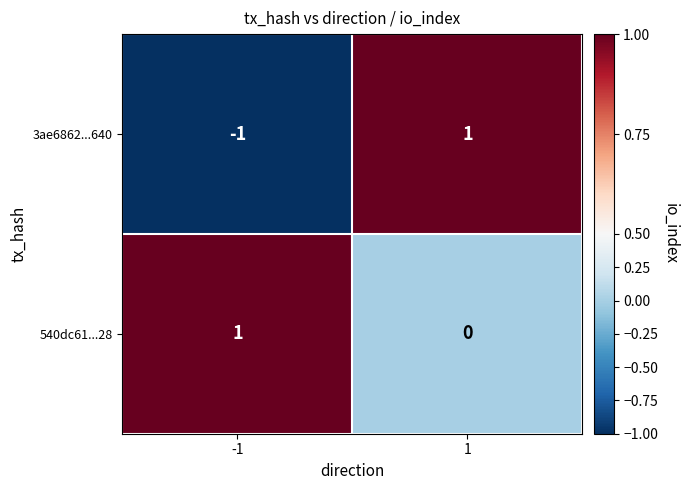

Rank the categories by 3ae6862...640 value from highest to lowest.

1, -1